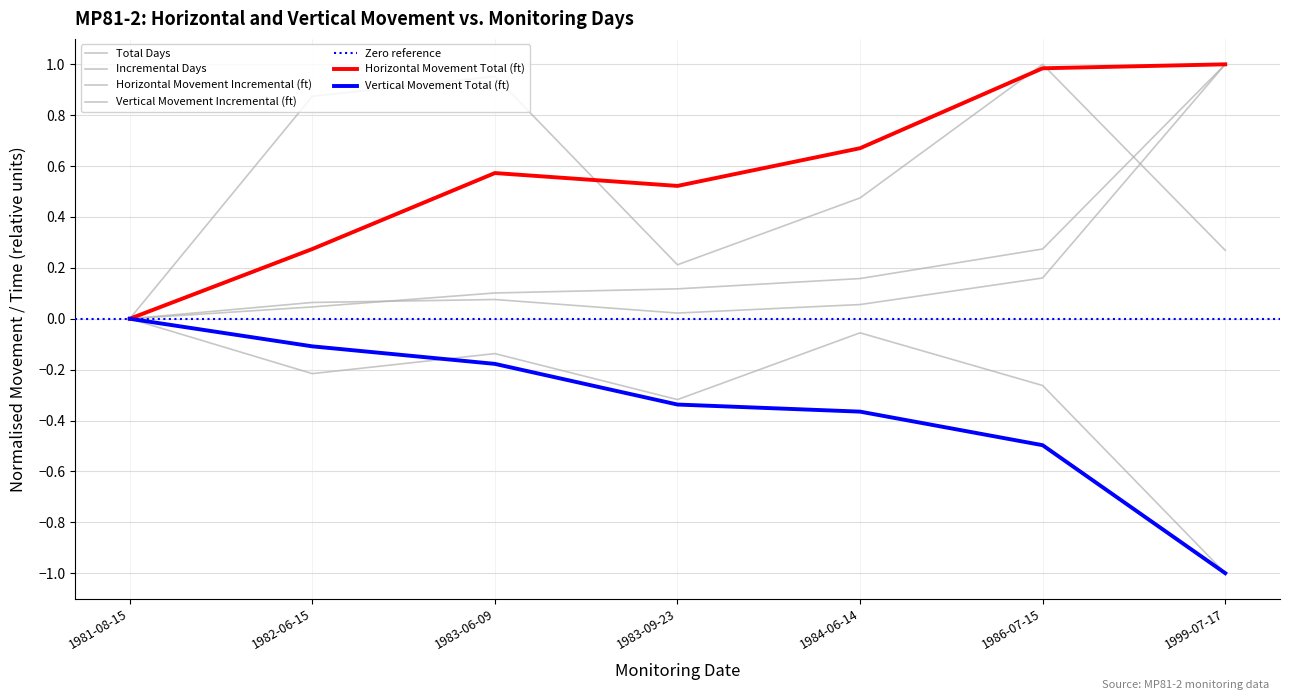

At how many categories does at least one series exceed 0?

6